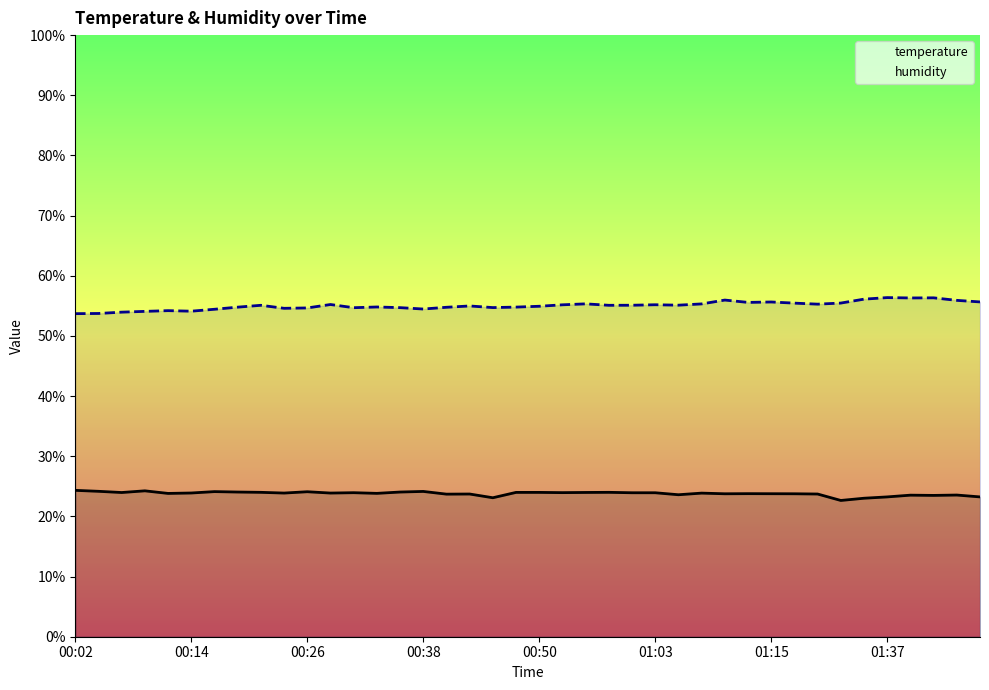

True or false: temperature and humidity intersect in this chart.

False